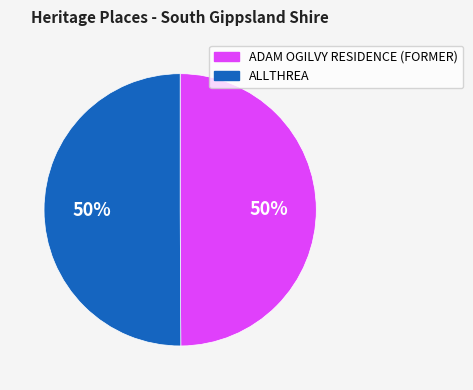

The ALLTHREA slice represents 38% of the pie. True or false?

False